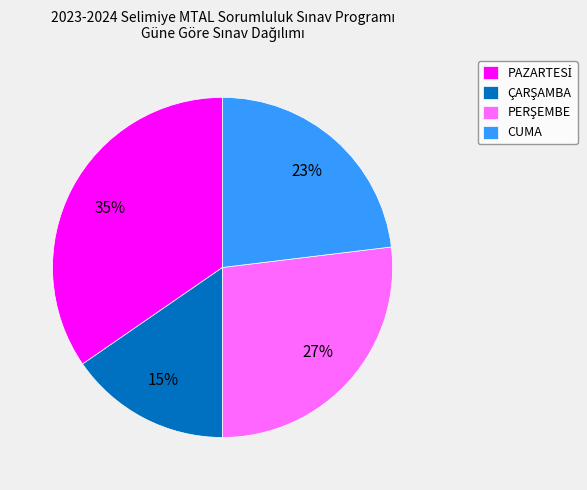

To the nearest percent, what portion does CUMA represent?

23%